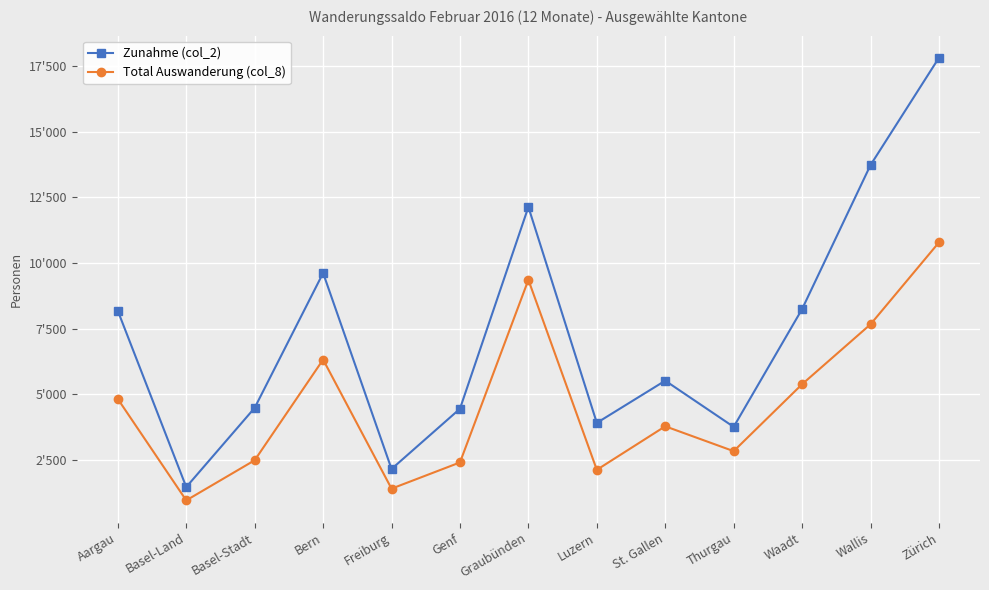

What are all the series names shown in the legend?

Zunahme (col_2), Total Auswanderung (col_8)